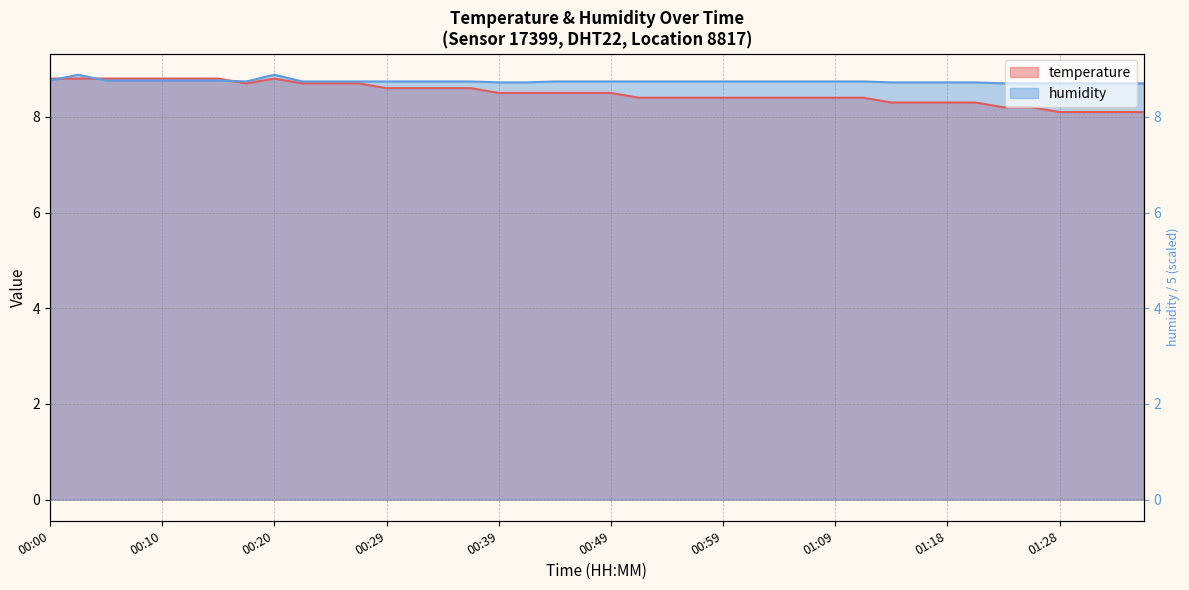

True or false: temperature and humidity cross at least once.

True